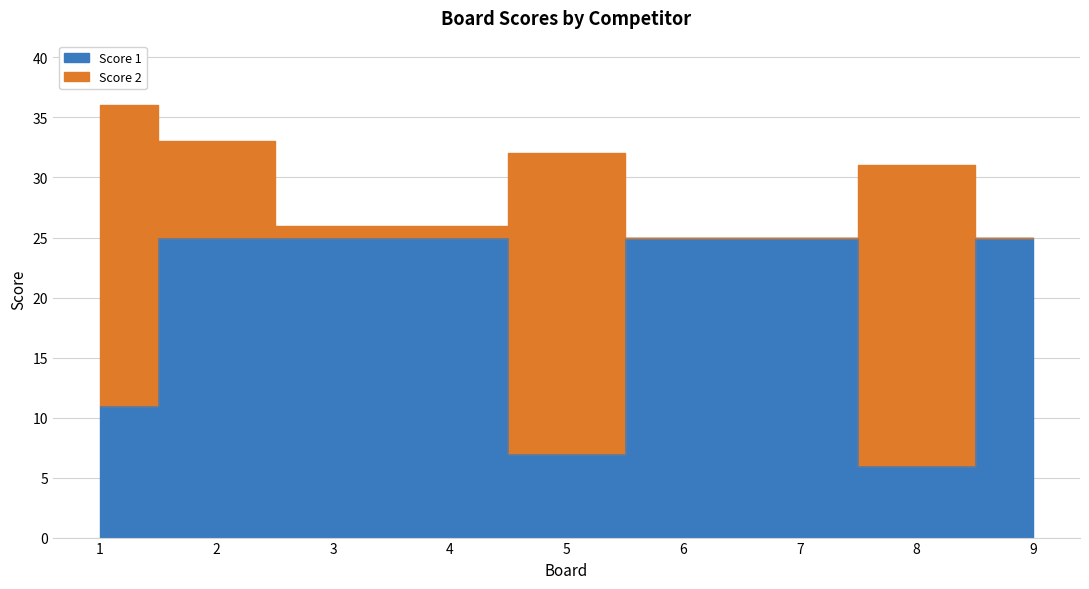

What is the smallest value displayed?

6